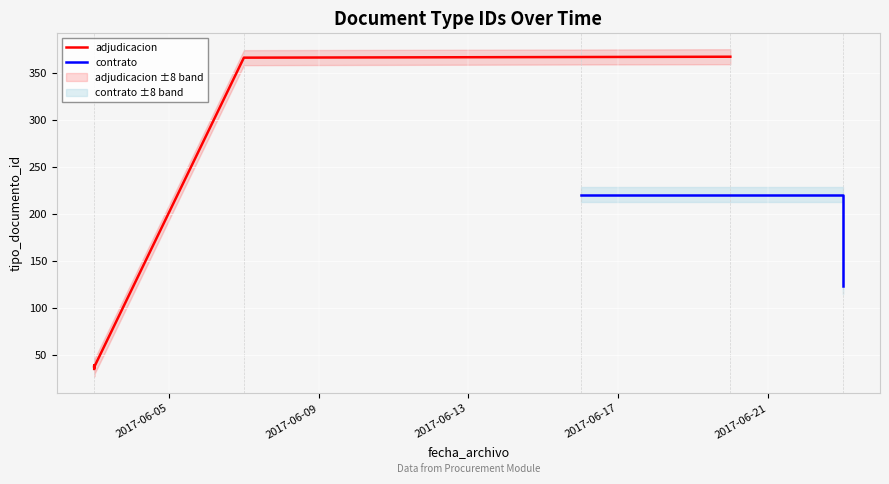

Approximately how many times larger is the value at 2017-06-03 compared to 2017-06-16?

0.2